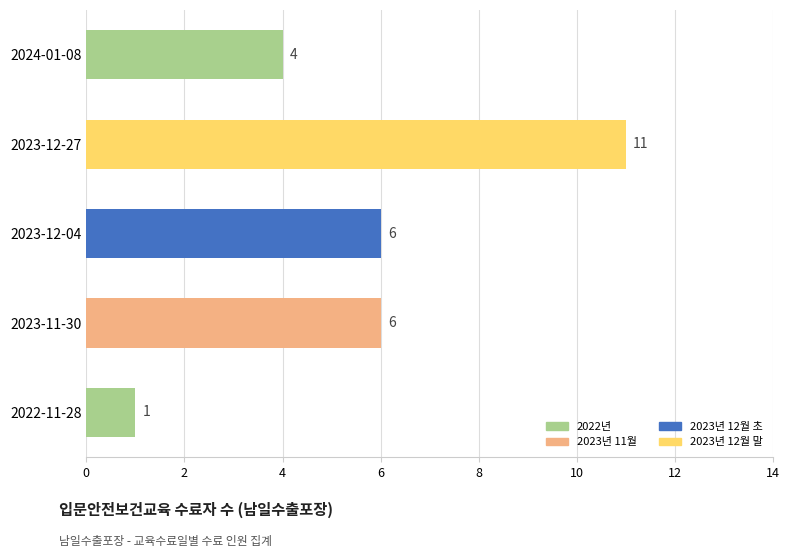

Reading bottom to top, what are all the values shown in this chart?

1	6	6	11	4